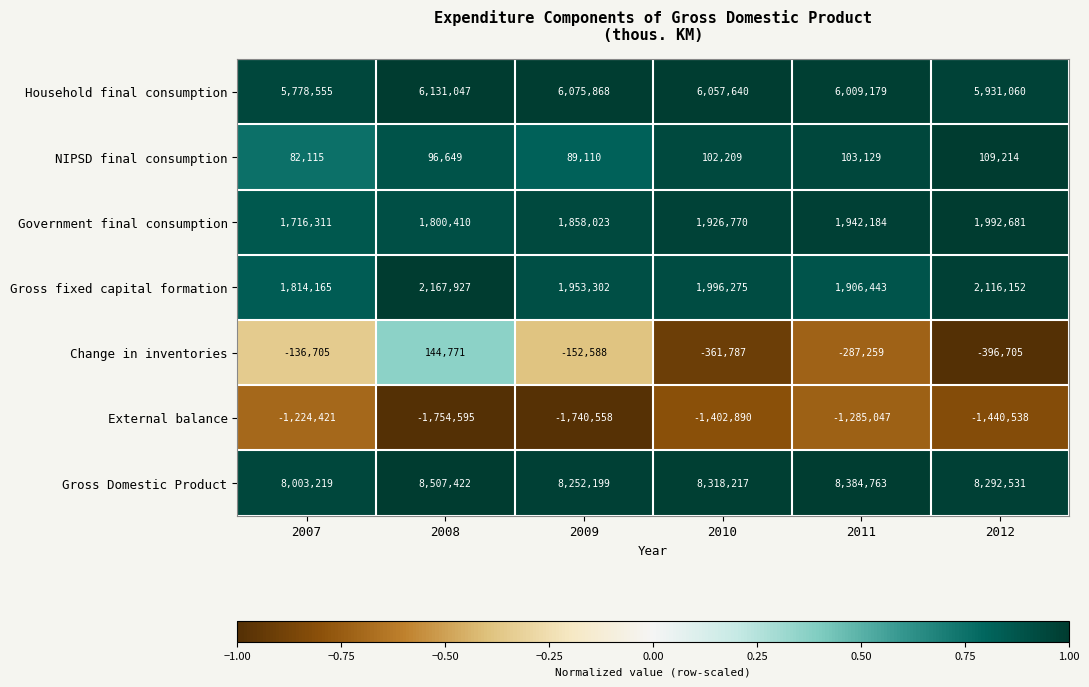

At which category is the sum across all series the highest?

2008